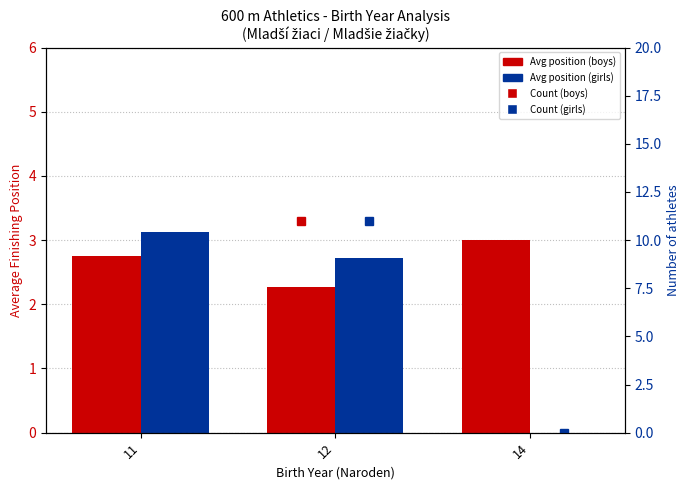

Count the number of data series in this chart.

4